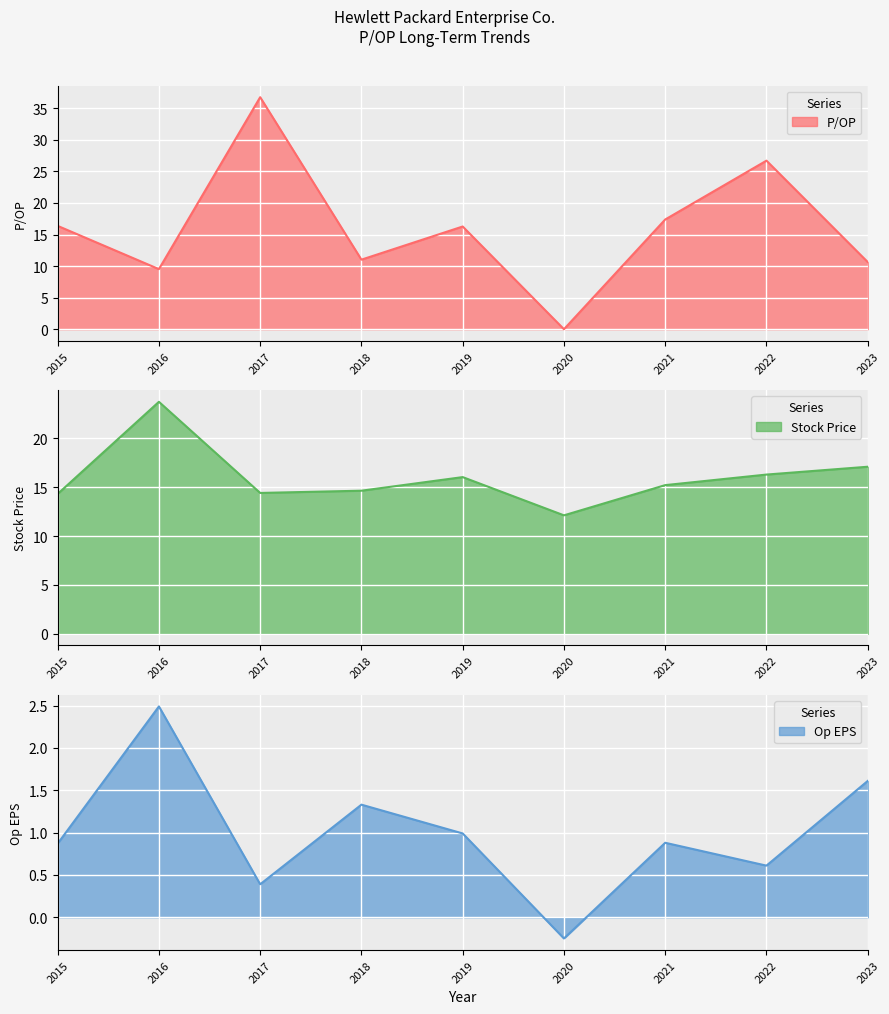

At which label is Op EPS closest to 1?

2019